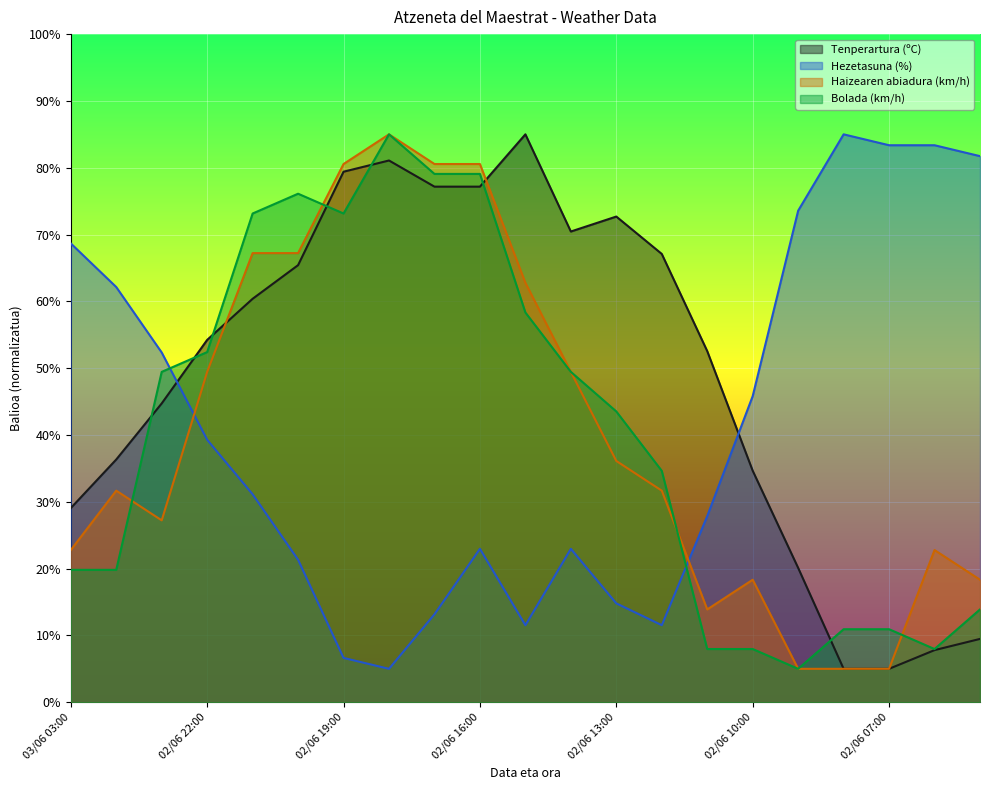

After their last crossing, which series has the higher values: Bolada (km/h) or Haizearen abiadura (km/h)?

Haizearen abiadura (km/h)